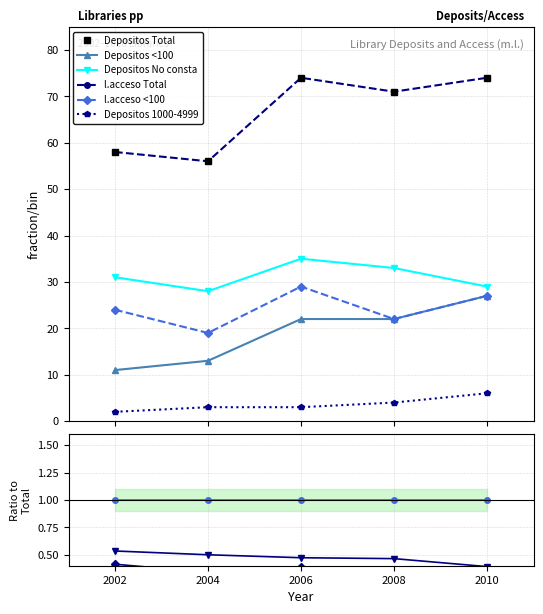

How many Depositos Total values are between 58 and 74?

4